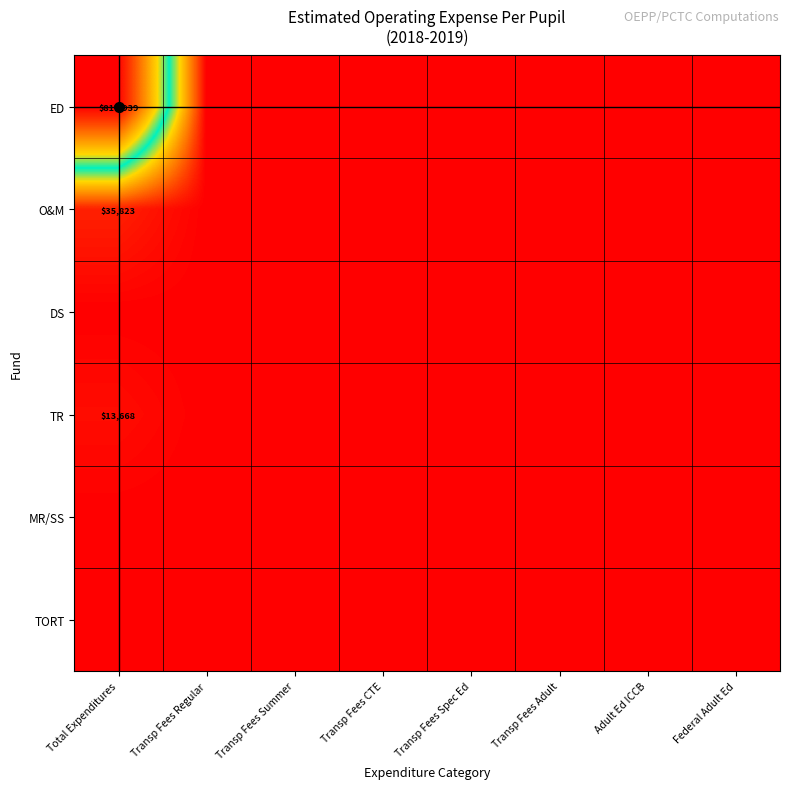

True or false: ED has a value of 1214147 at Total Expenditures.

False